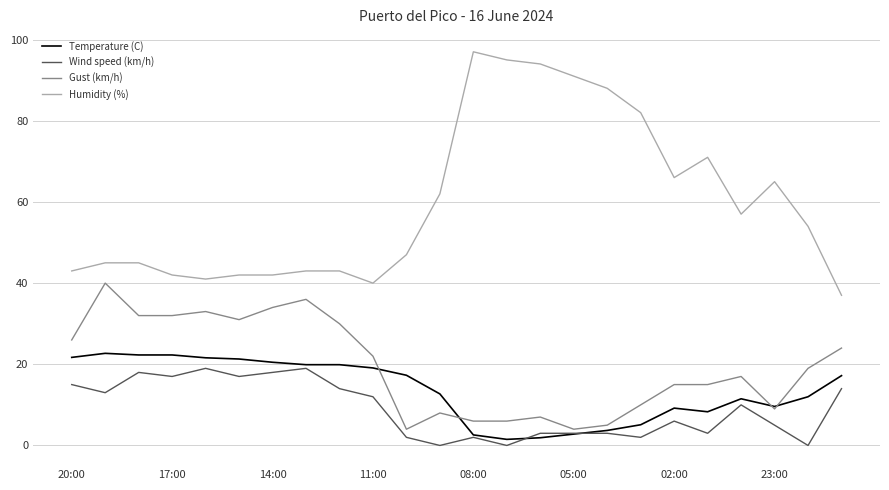

What is the lowest value of the Humidity (%) series?

37.0